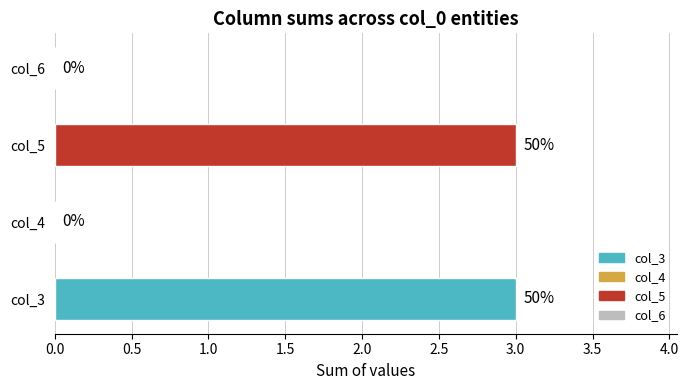

How many distinct data groups are displayed?

1